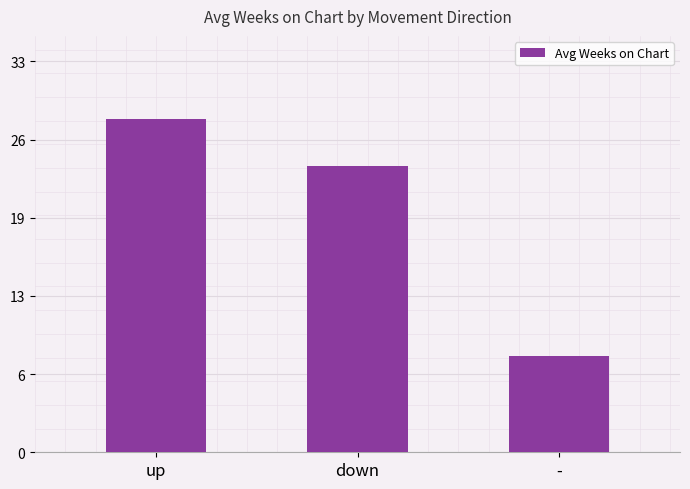

What is the change in value from up to -?

-20.0